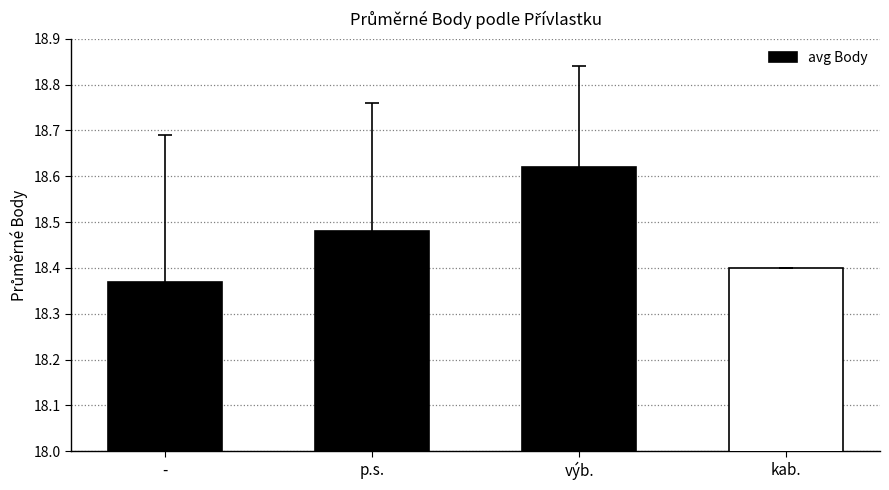

Rank the categories by value from highest to lowest.

výb., p.s., kab., -